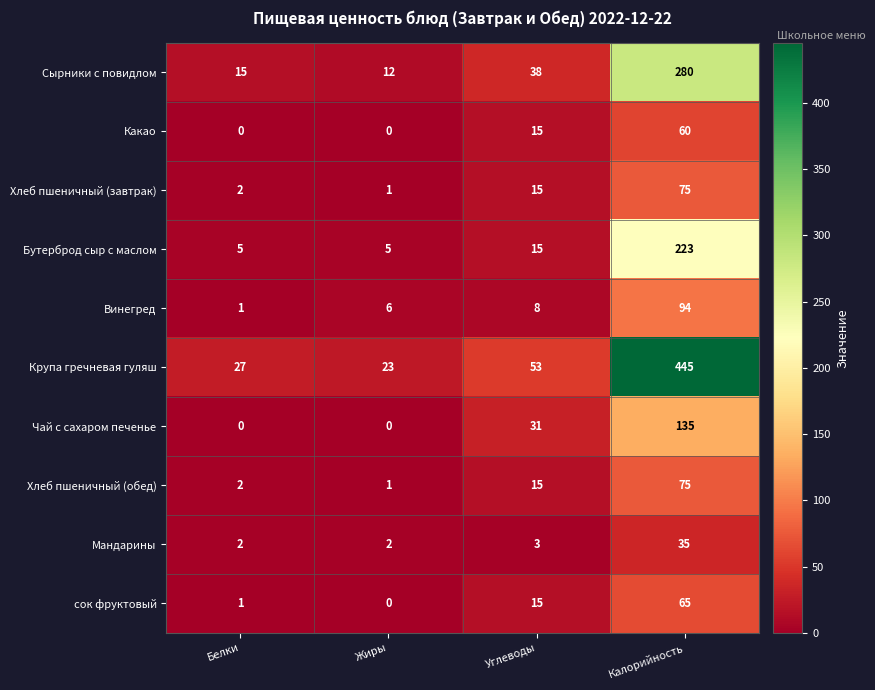

How many distinct data groups are displayed?

10